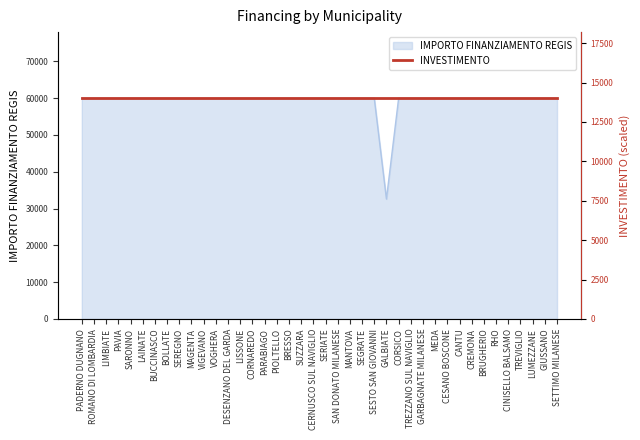

How many lines are shown in the chart?

1